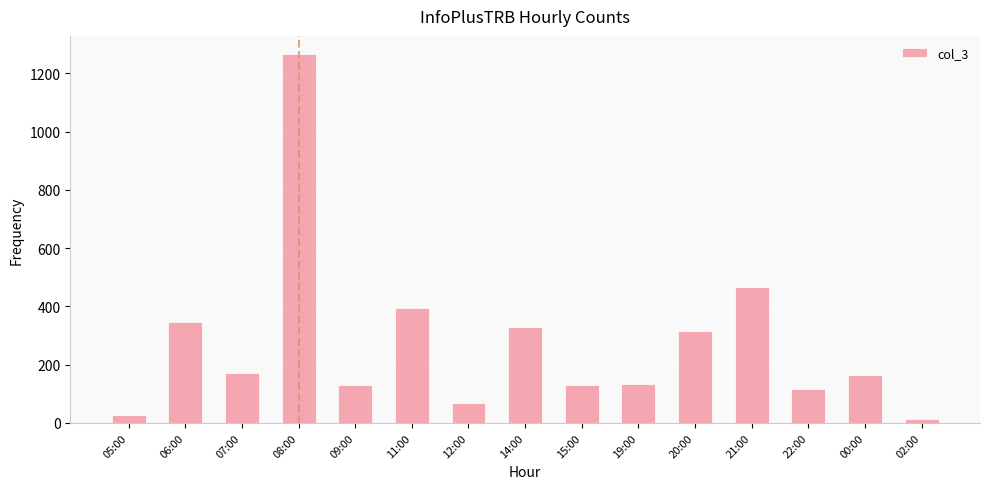

What is the average value?

272